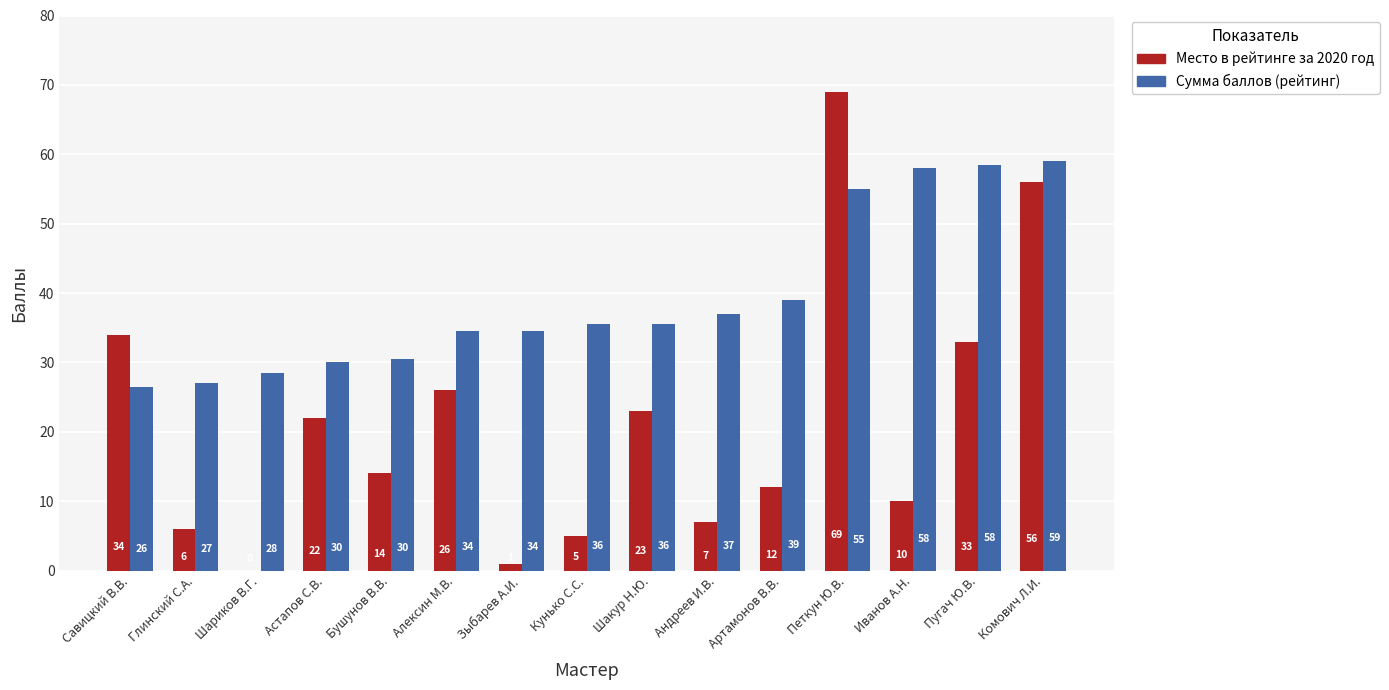

Which series has the largest total across all categories?

Сумма баллов (рейтинг)